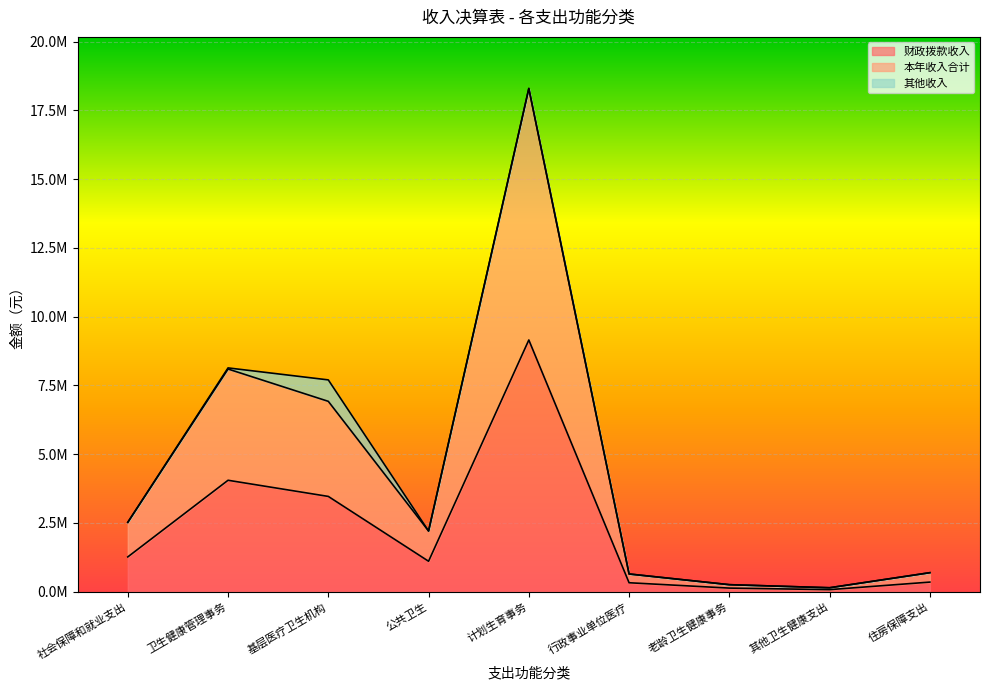

True or false: 财政拨款收入 and 本年收入合计 intersect in this chart.

False